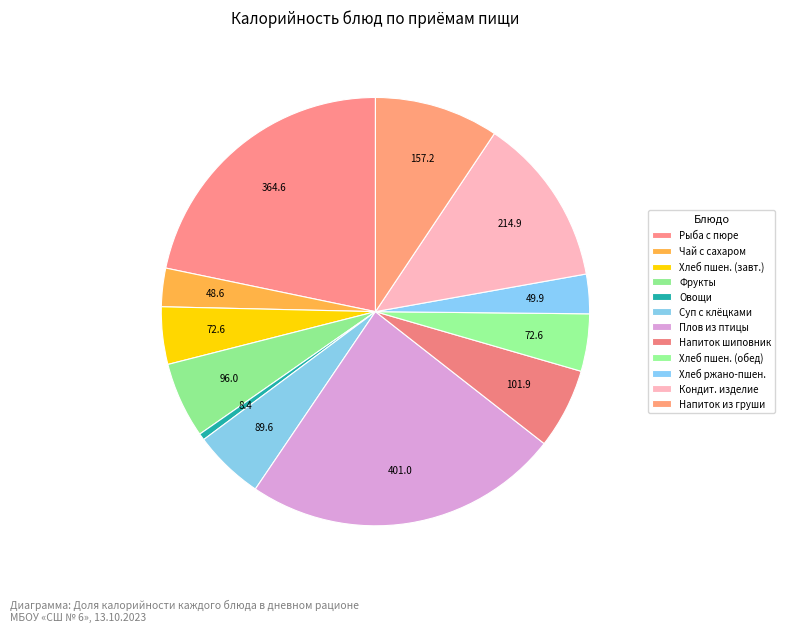

How many slices are in this pie chart?

12